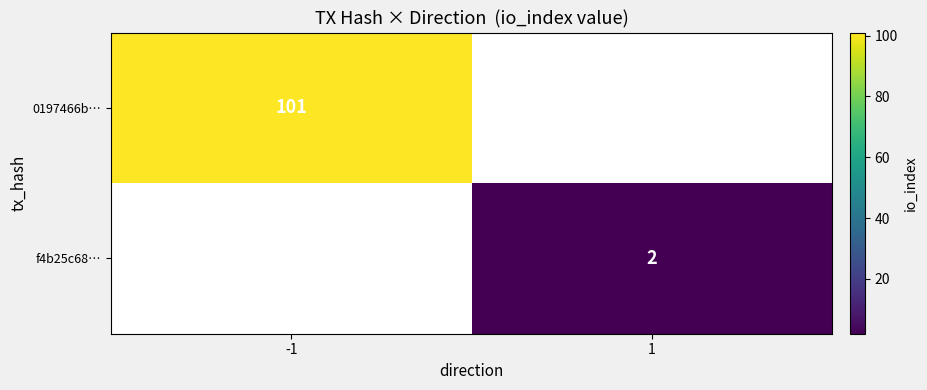

True or false: 0197466b… has a value of 101 at -1.

True